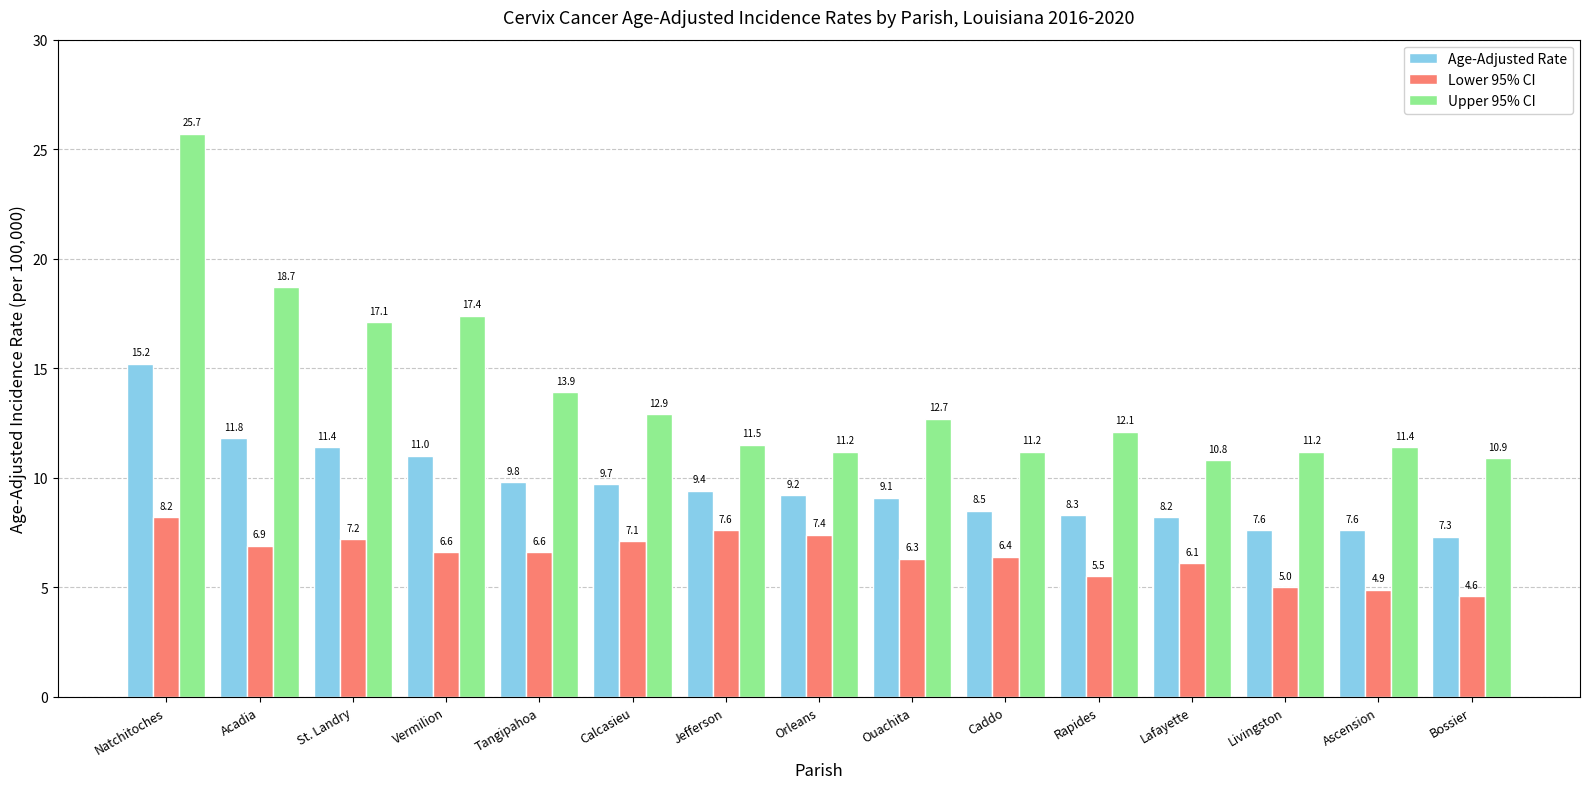

What is the smallest value displayed?

4.6